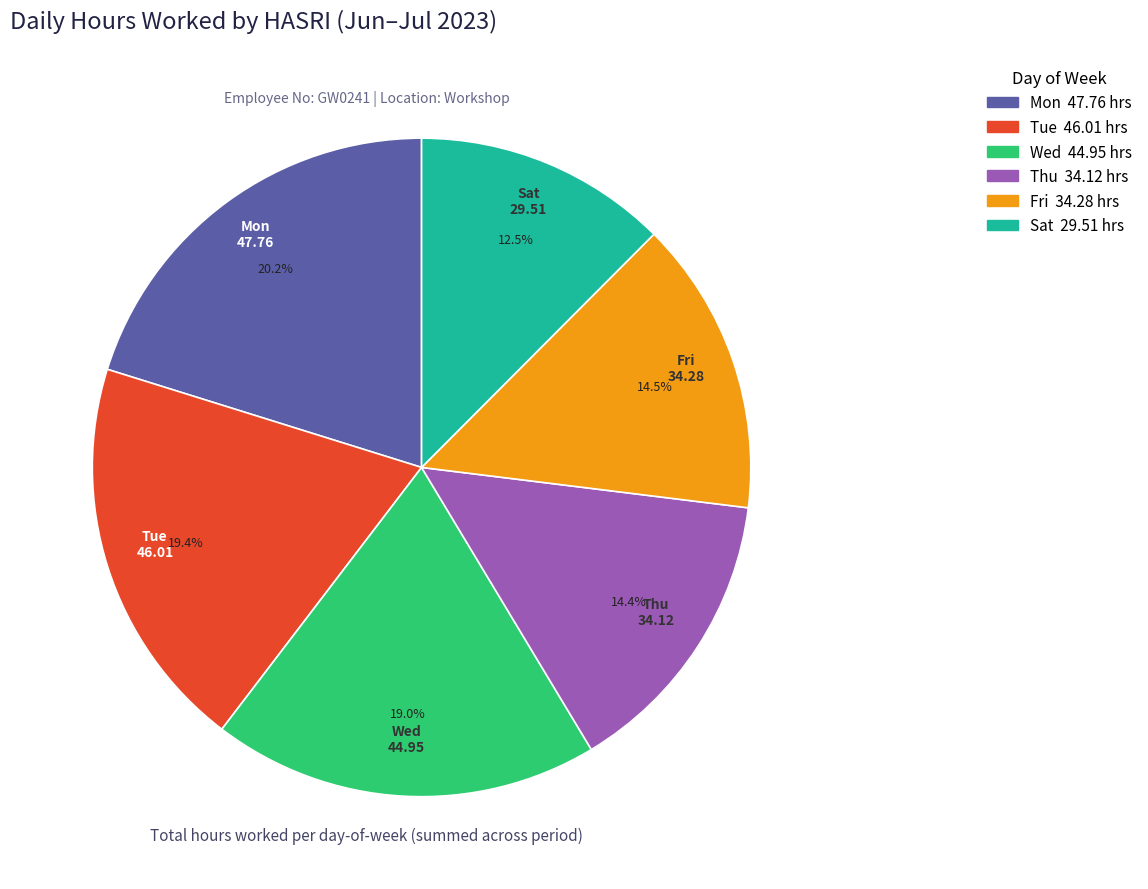

Is there any slice that represents more than half of the pie?

No